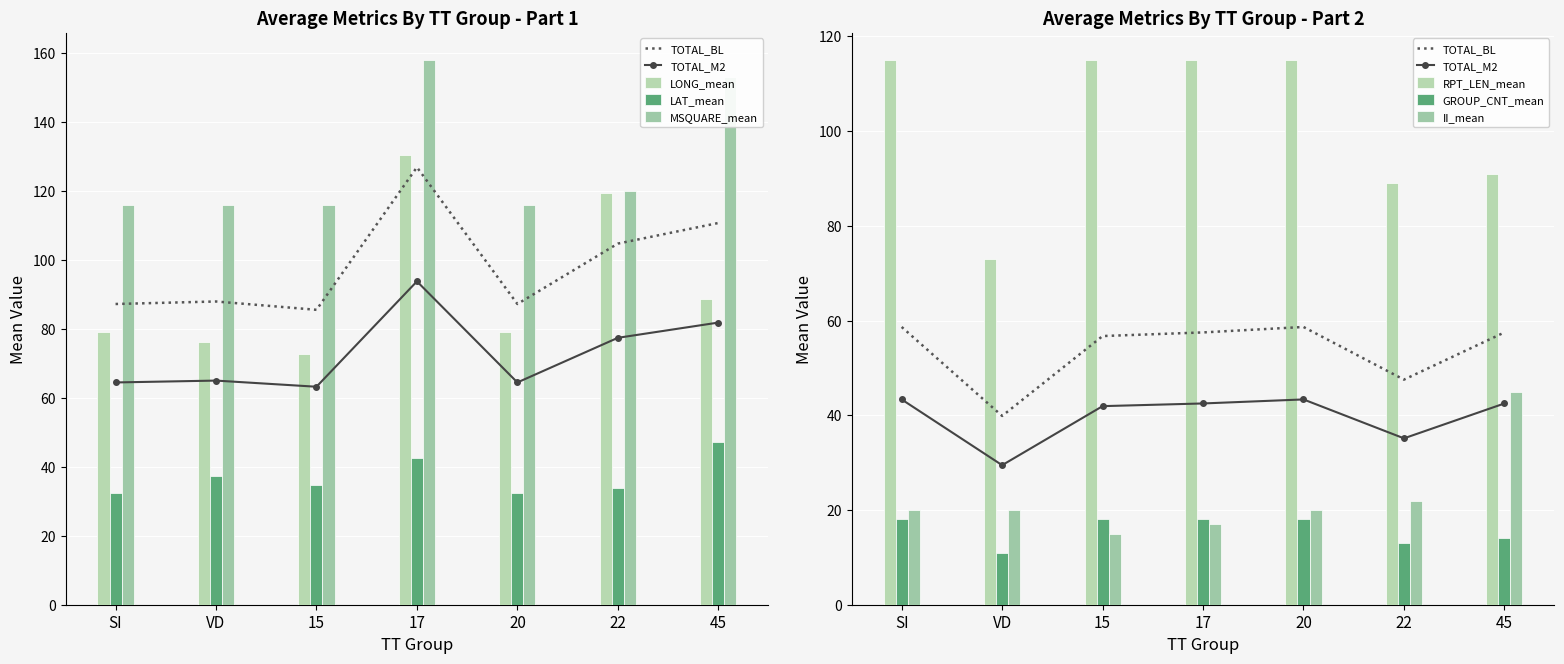

What is the approximate value of II_mean at SI?

20